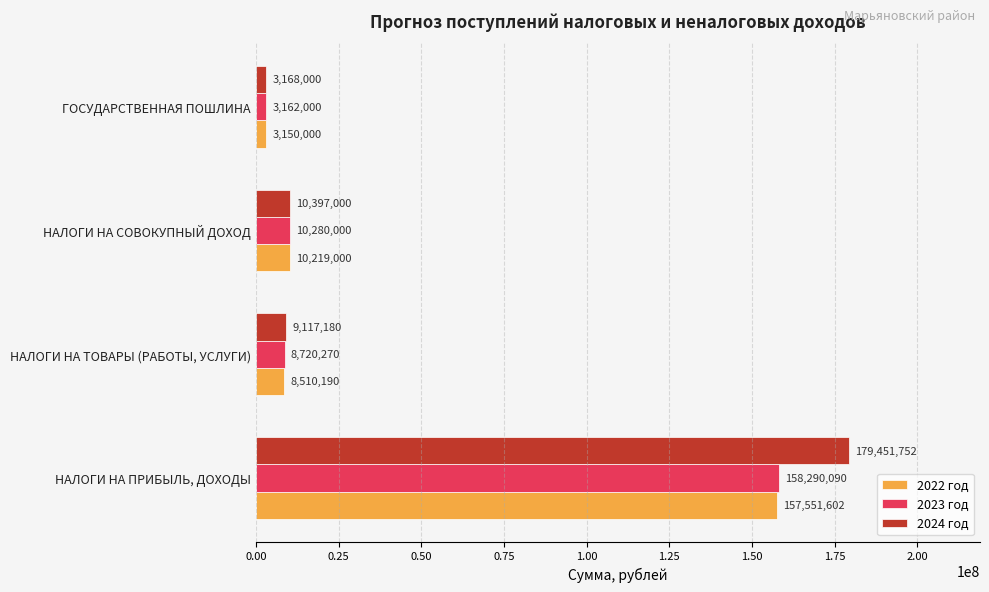

Is the value of 2023 год at ГОСУДАРСТВЕННАЯ ПОШЛИНА greater than the value of 2024 год at ГОСУДАРСТВЕННАЯ ПОШЛИНА?

No